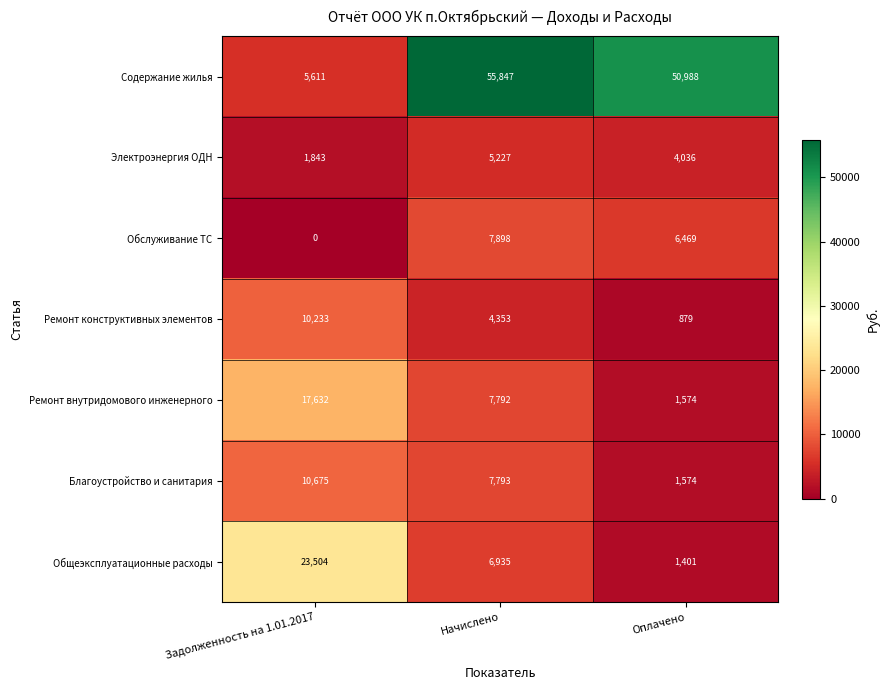

The value of Общеэксплуатационные расходы at Начислено is 6935. True or false?

True